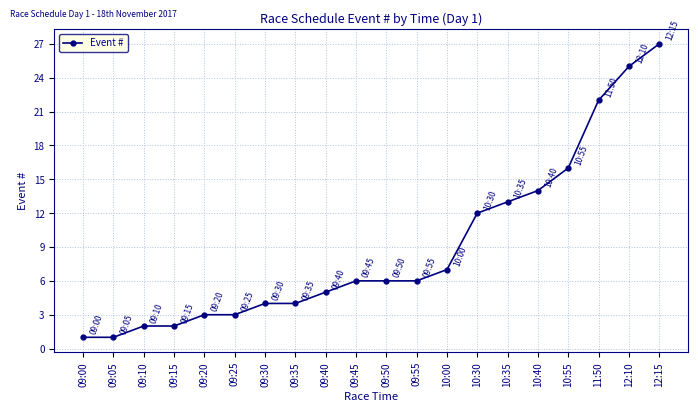

Does the chart have visible grid lines?

Yes